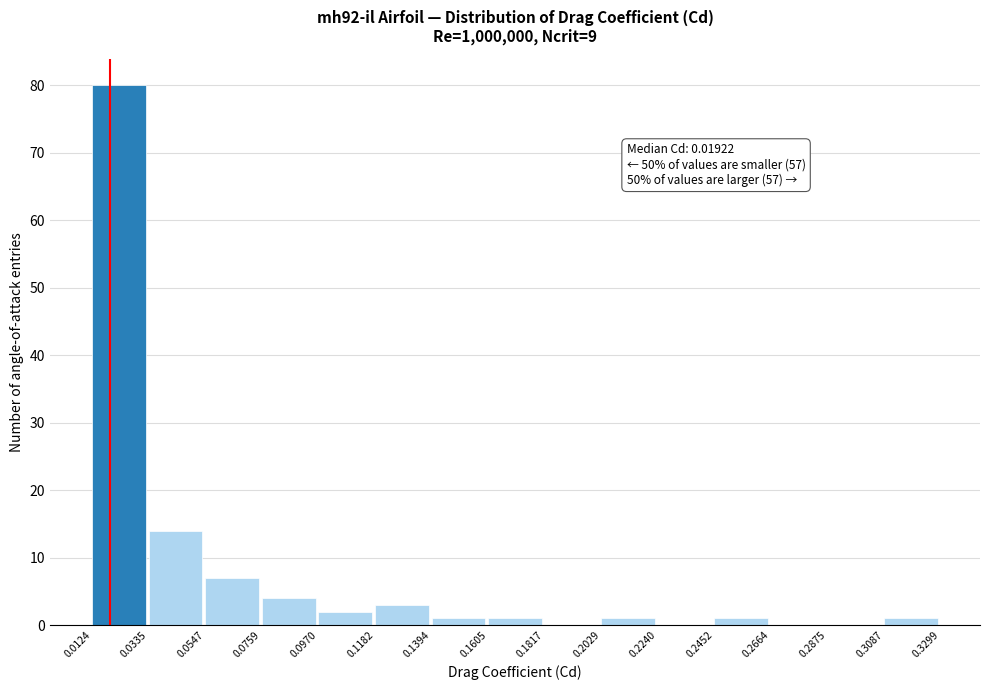

Over which range of the x-axis is the bar tallest?

0.0124 to 0.0335